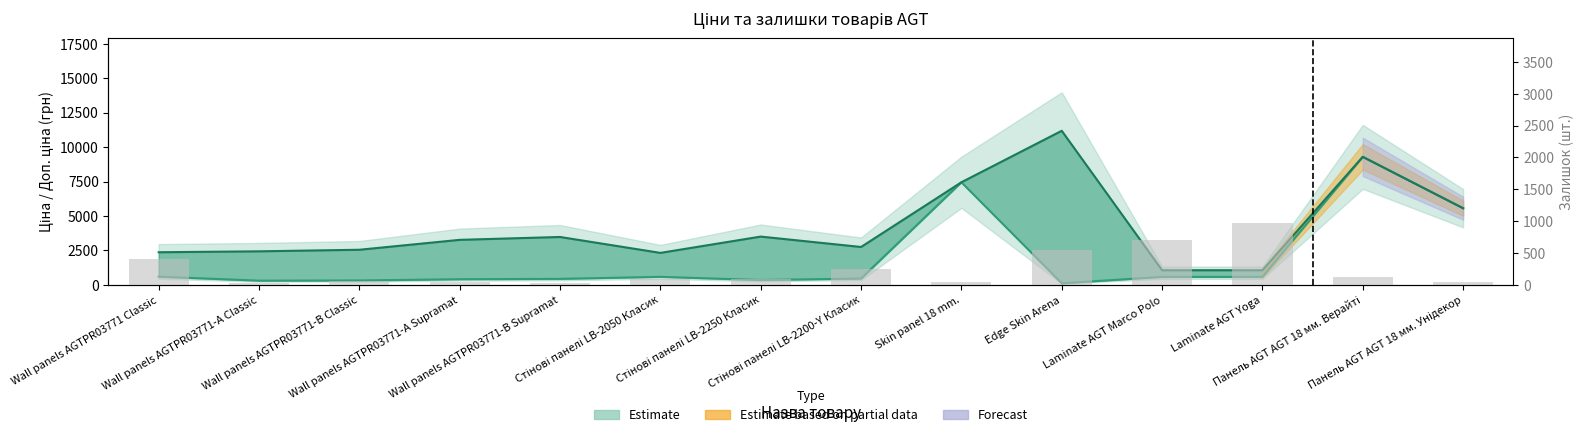

What is the label of the 10th bar from the right?

Wall panels AGTPR03771-B Supramat